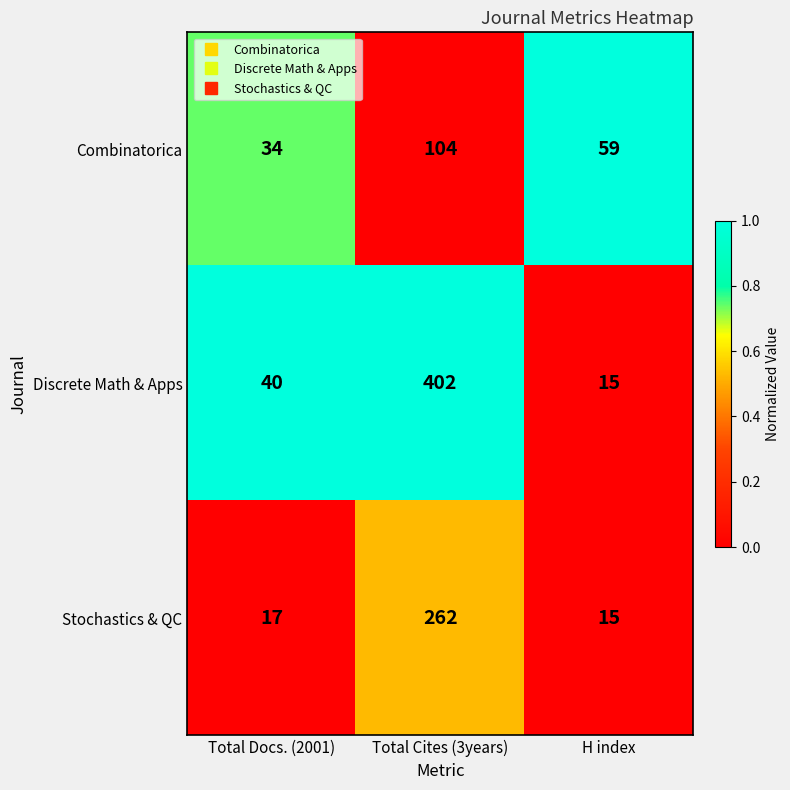

What is the total value across all series at Total Docs. (2001)?

91